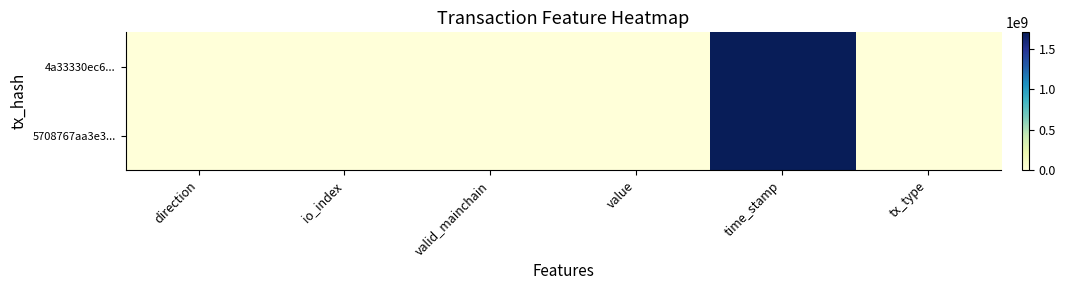

Between io_index and direction, which is larger?

io_index